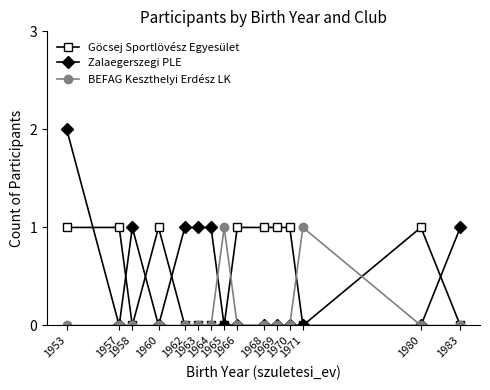

At which category is the sum across all series the highest?

1953